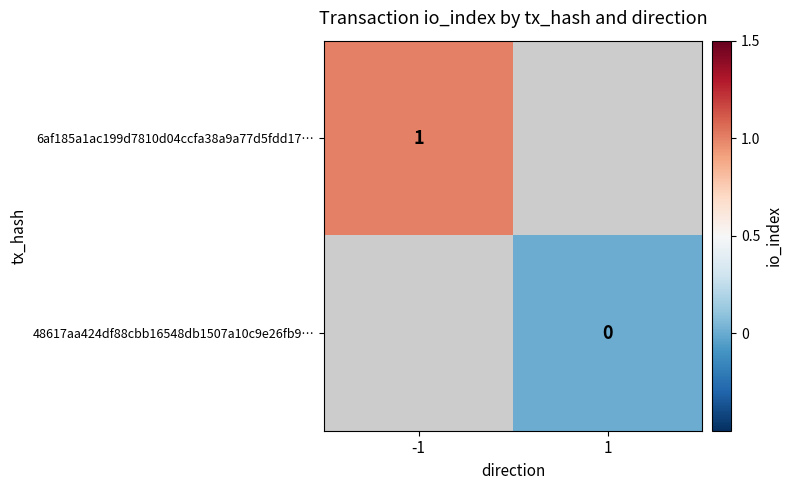

True or false: 6af185a1ac199d7810d04ccfa38a9a77d5fdd17… has a value of 2 at -1.

False